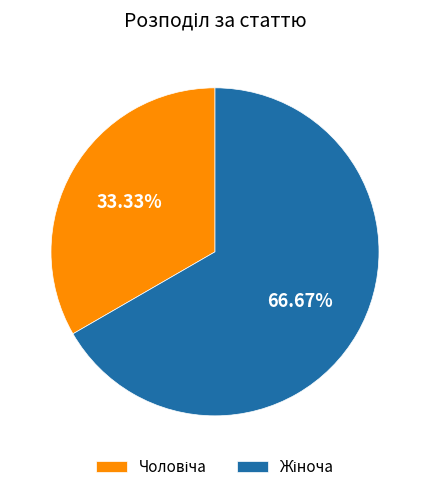

Is there a majority slice in this chart?

Yes